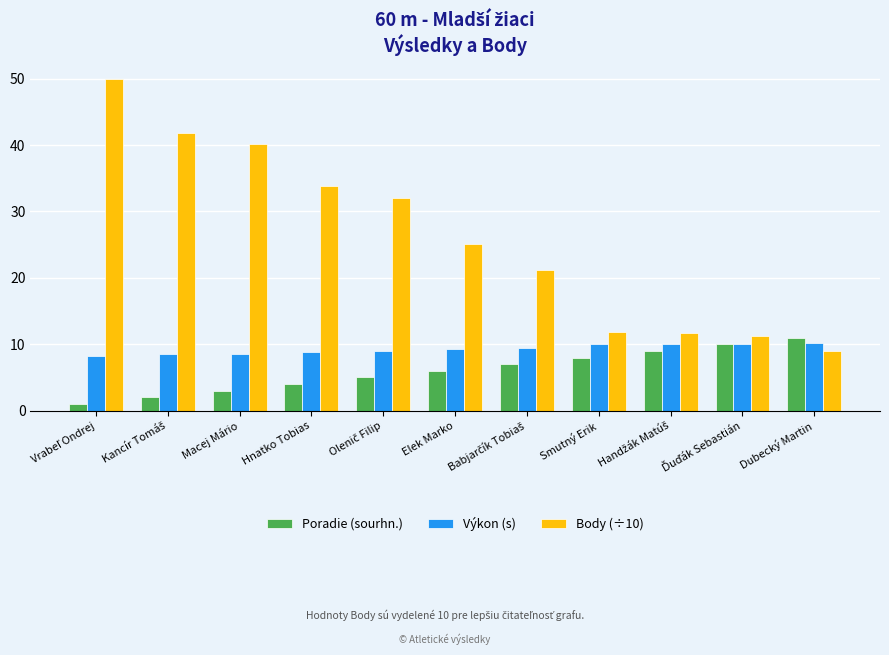

Which series has the largest total across all categories?

Body (÷10)